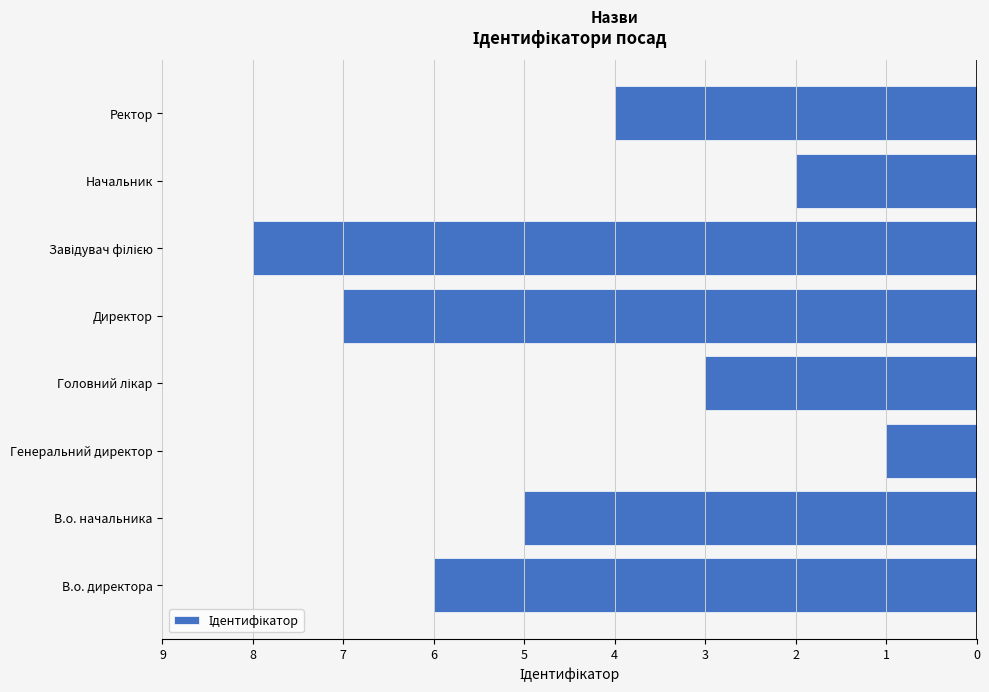

Are the bars horizontal?

Yes